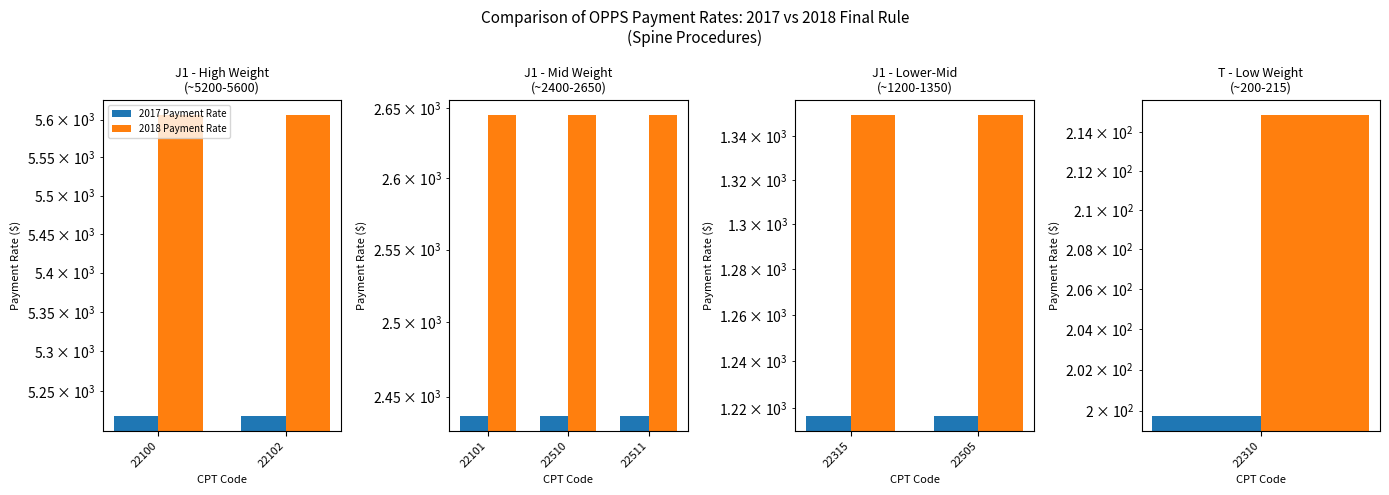

Which series has the largest total across all categories?

2018 Payment Rate